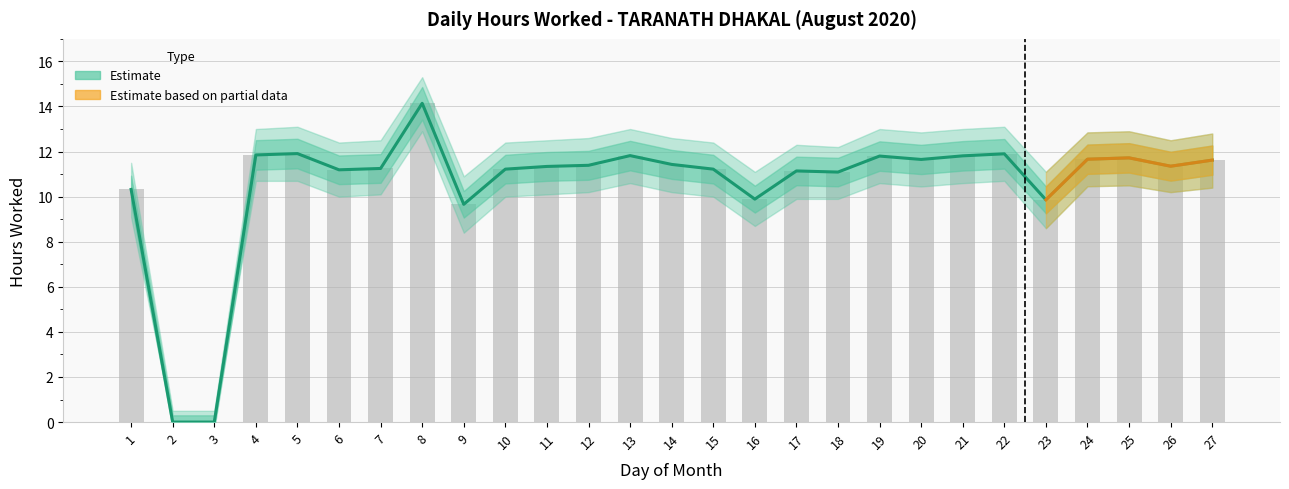

At which category does the chart reach its minimum across all series?

2